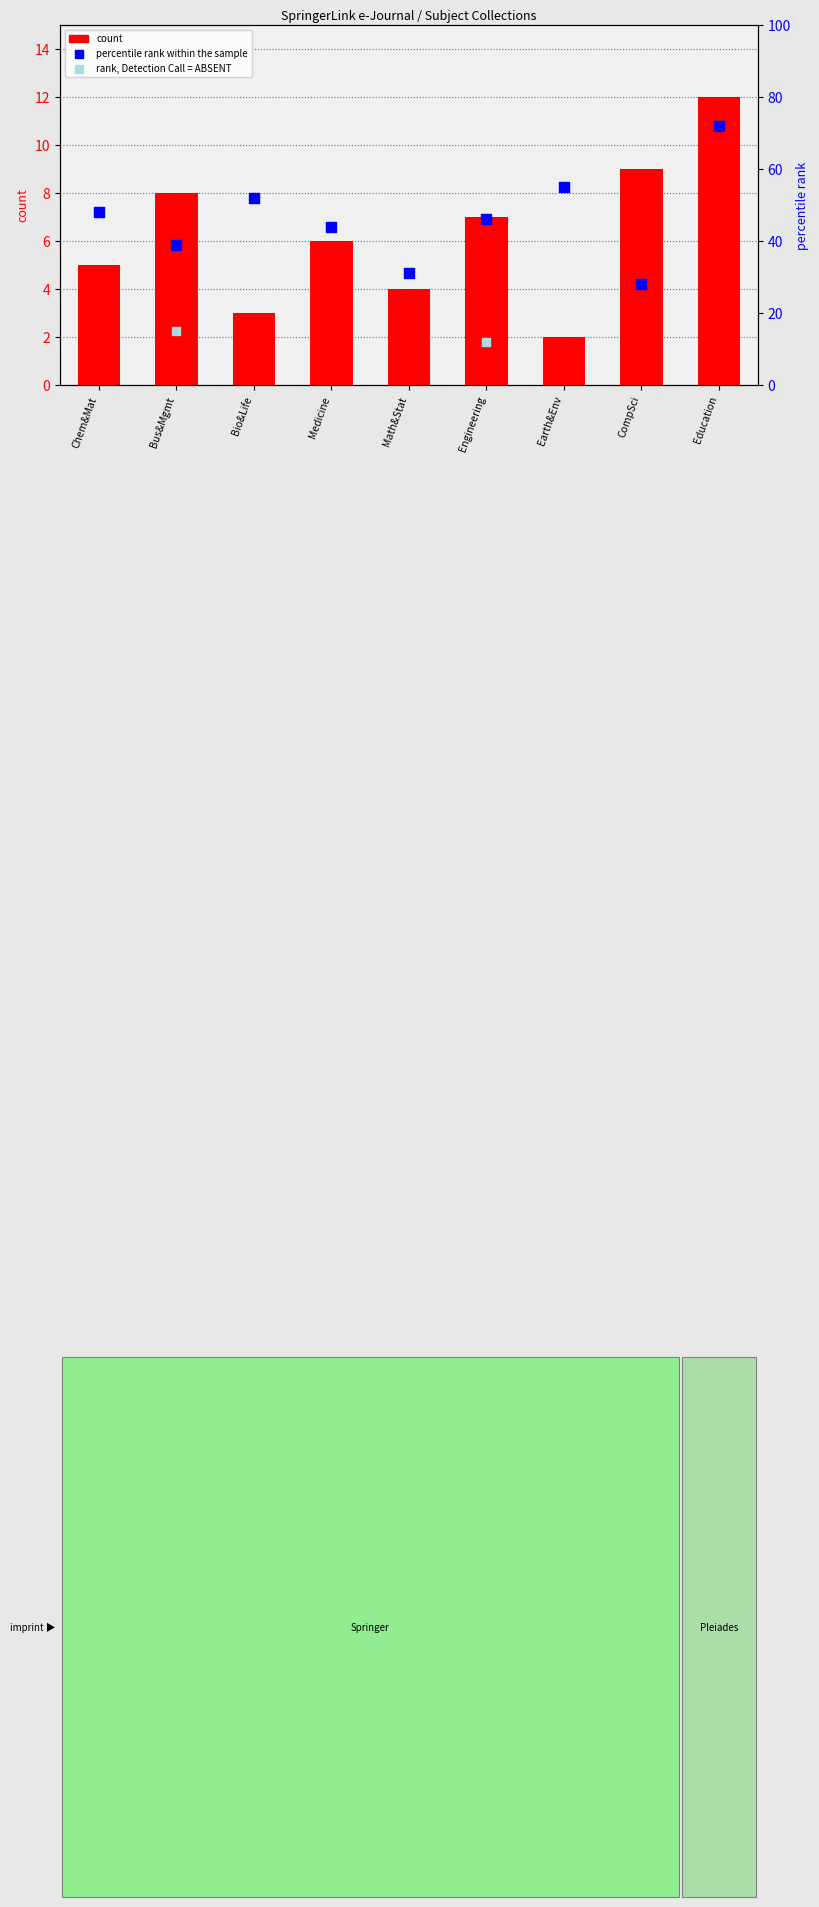

Is the value of percentile_rank at Bus&Mgmt greater than the value of count at Earth&Env?

Yes